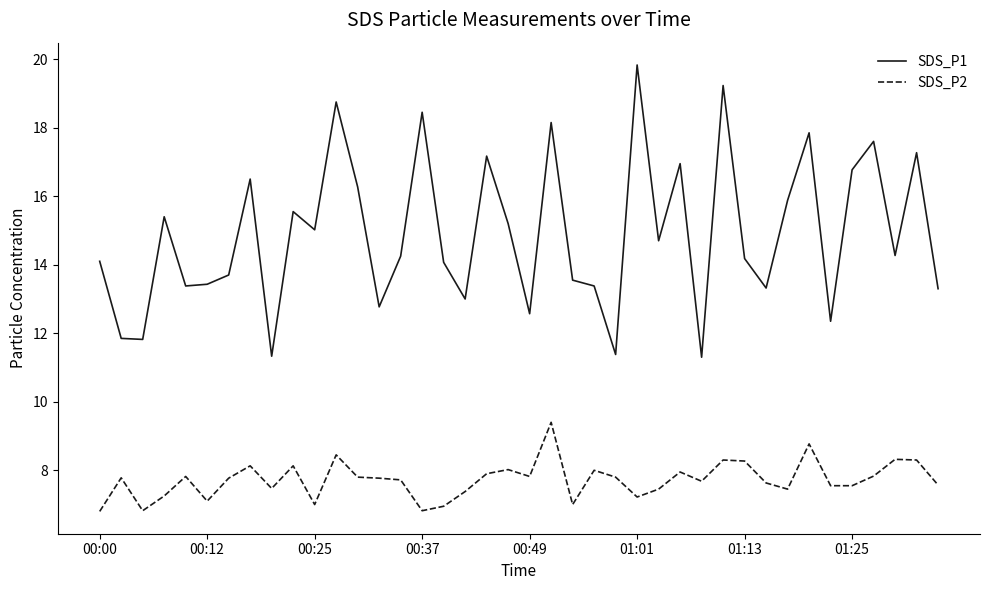

How many categories are shown in the chart?

40